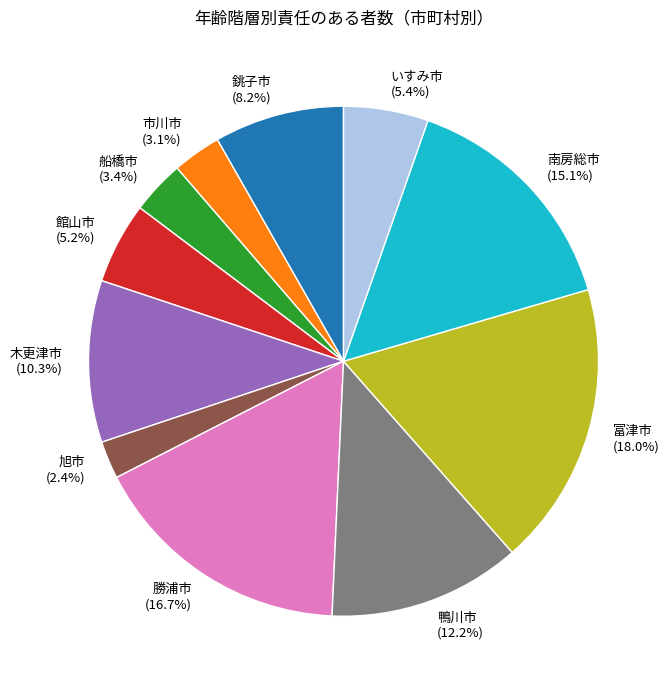

Approximately how many times larger is the value at 銚子市 compared to 鴨川市?

0.7